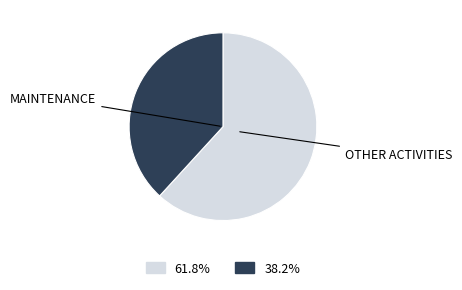

Is there a majority slice in this chart?

Yes